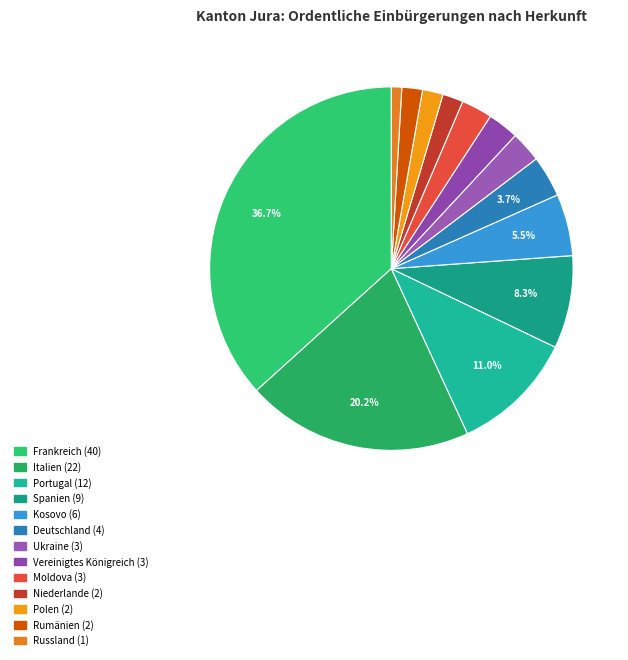

Is it true that Niederlande is 2% of the pie?

True